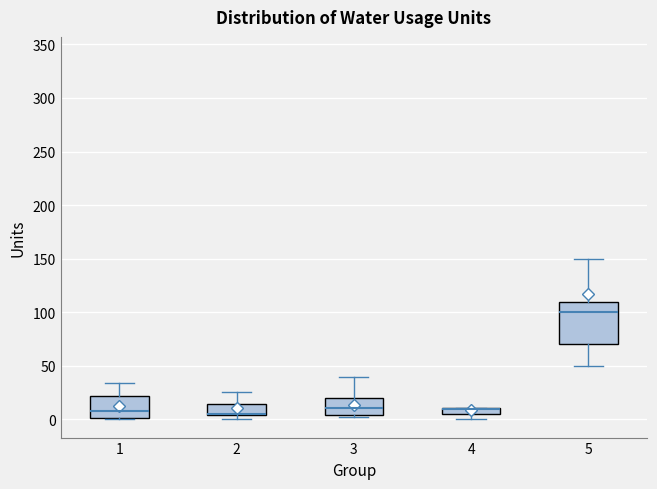

Where is the upper edge of the box at x = 4 on the y-axis? The values are not printed on the chart, so give them approximately, as read against the axis.

10